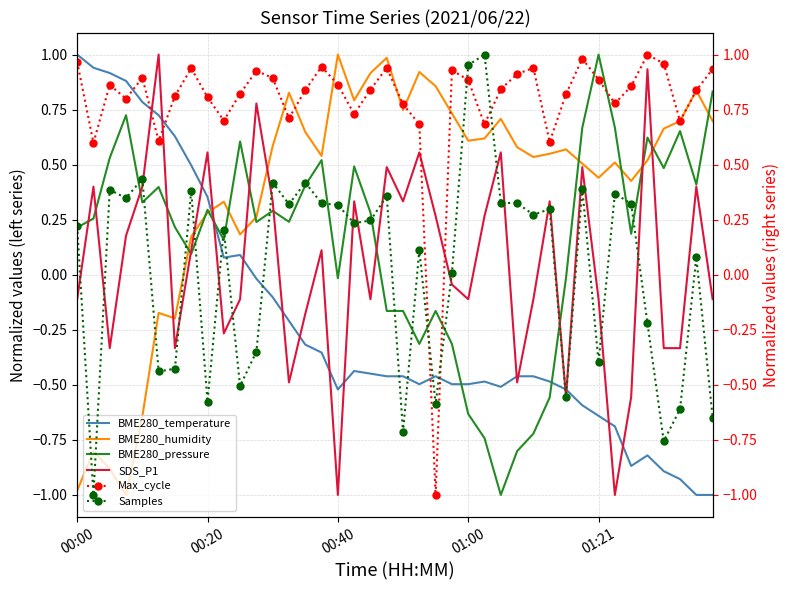

How many times do BME280_temperature and BME280_humidity cross each other?

1